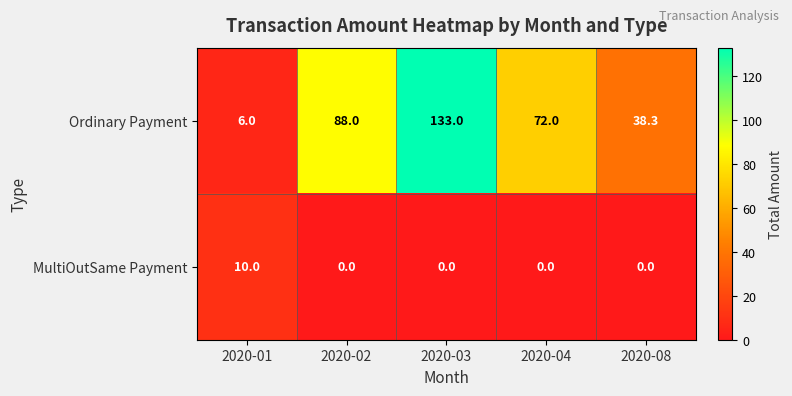

The value of MultiOutSame Payment at 2020-01 is 10.0. True or false?

True